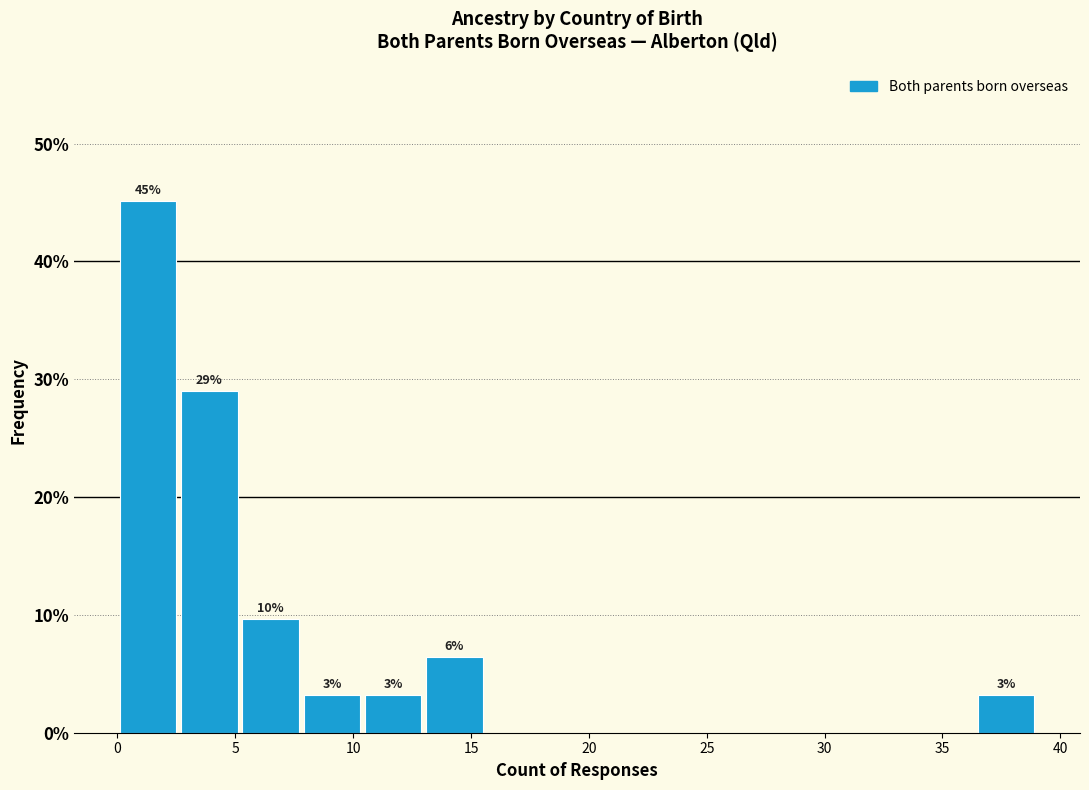

Which range on the x-axis has the tallest bar?

0.0 to 2.6